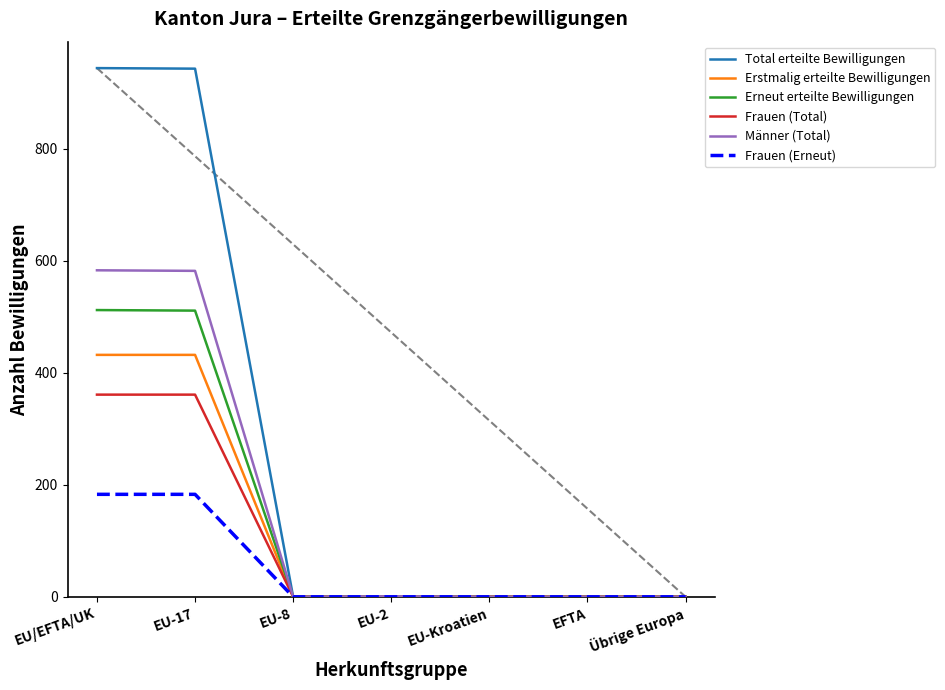

Rank the categories by Erstmalig erteilte Bewilligungen value from highest to lowest.

EU/EFTA/UK, EU-17, EU-8, EU-2, EU-Kroatien, EFTA, Übrige Europa